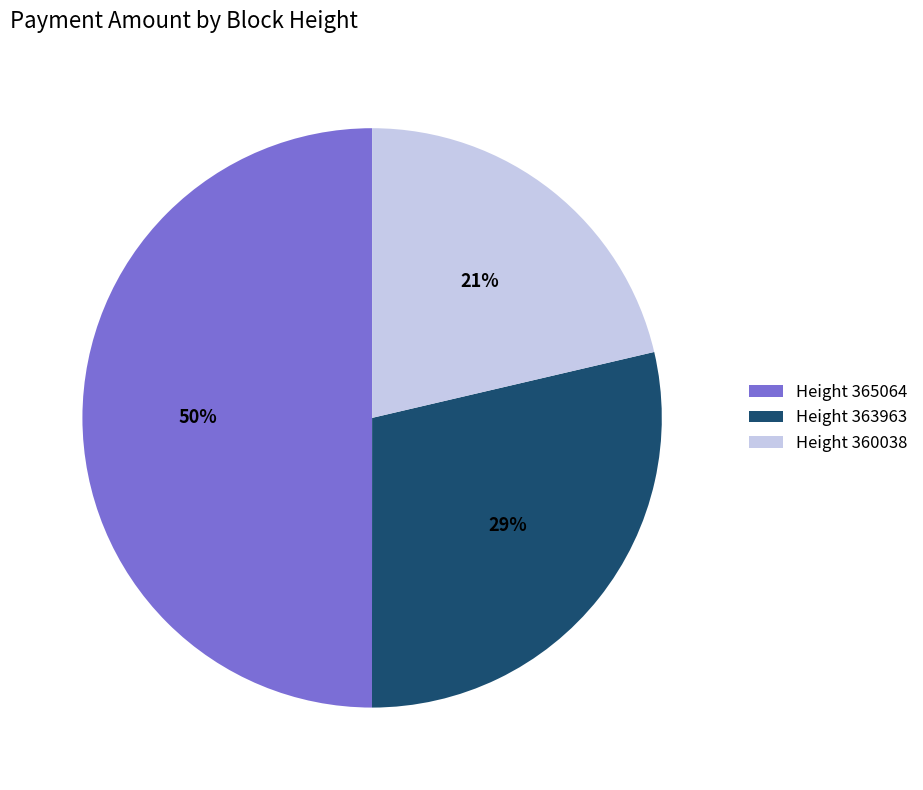

What is the largest slice in the pie chart?

Height 365064